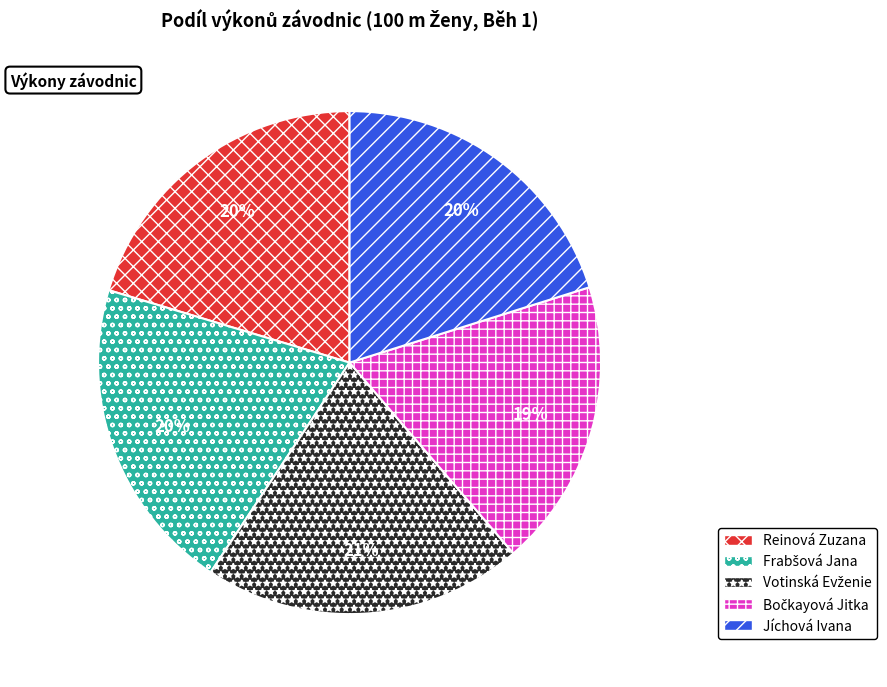

True or false: Jíchová Ivana accounts for 20% of the total.

True